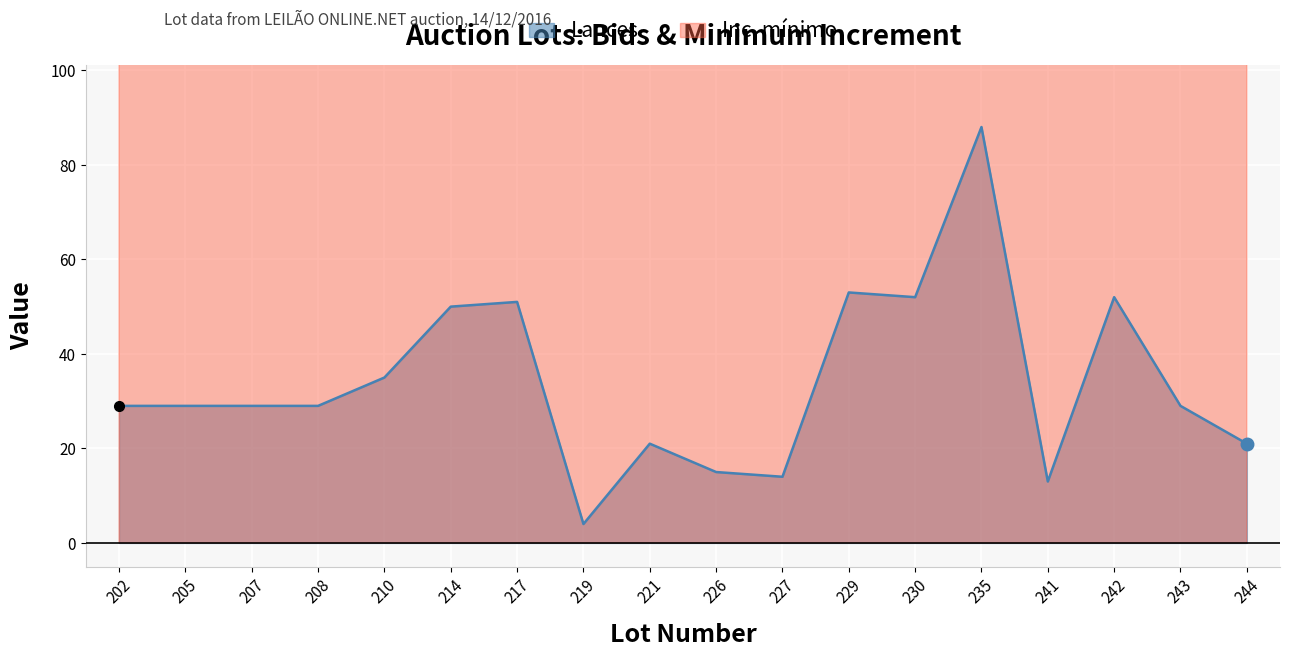

The value of Inc. mínimo at 208 is 335. True or false?

False